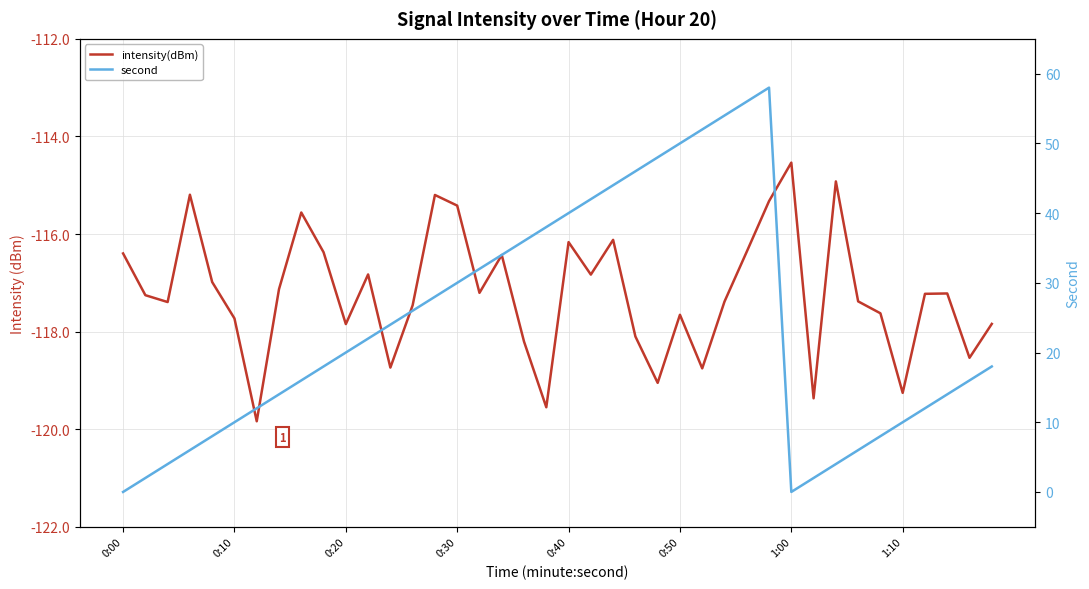

What are all the series names shown in the legend?

intensity(dBm), second